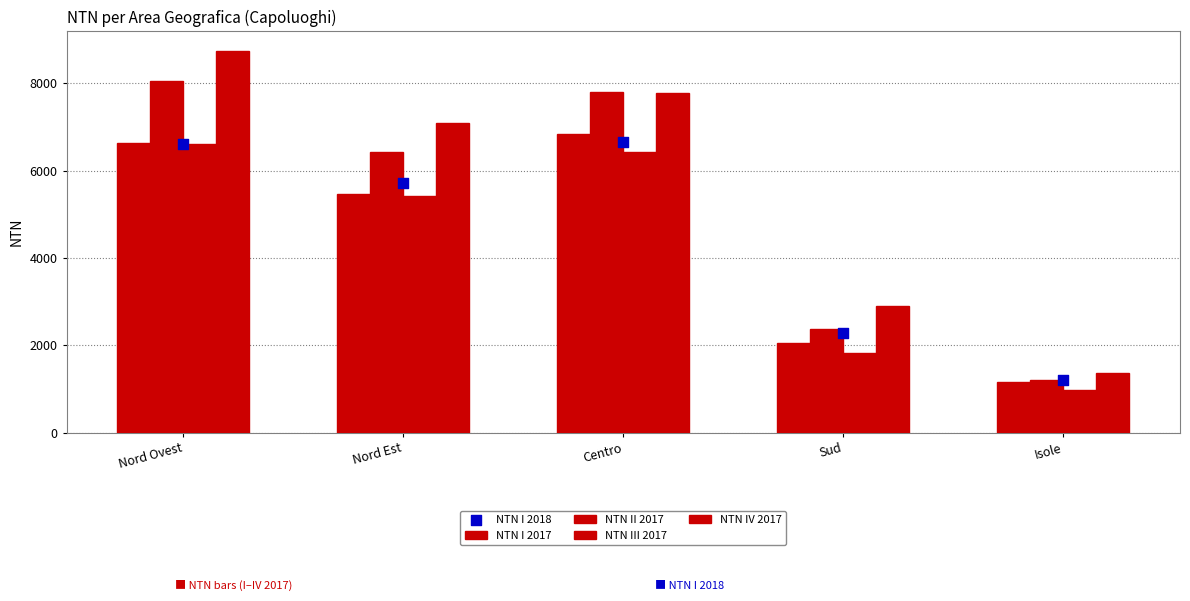

At how many categories does at least one series exceed 2550?

4